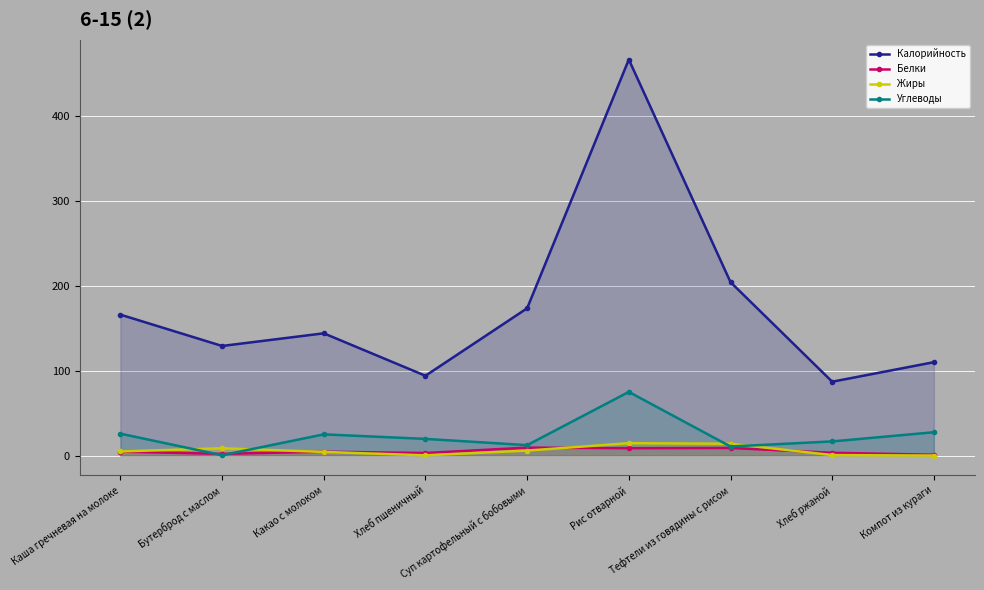

What is the value of the Калорийность point at the 6th from the left?

466.4